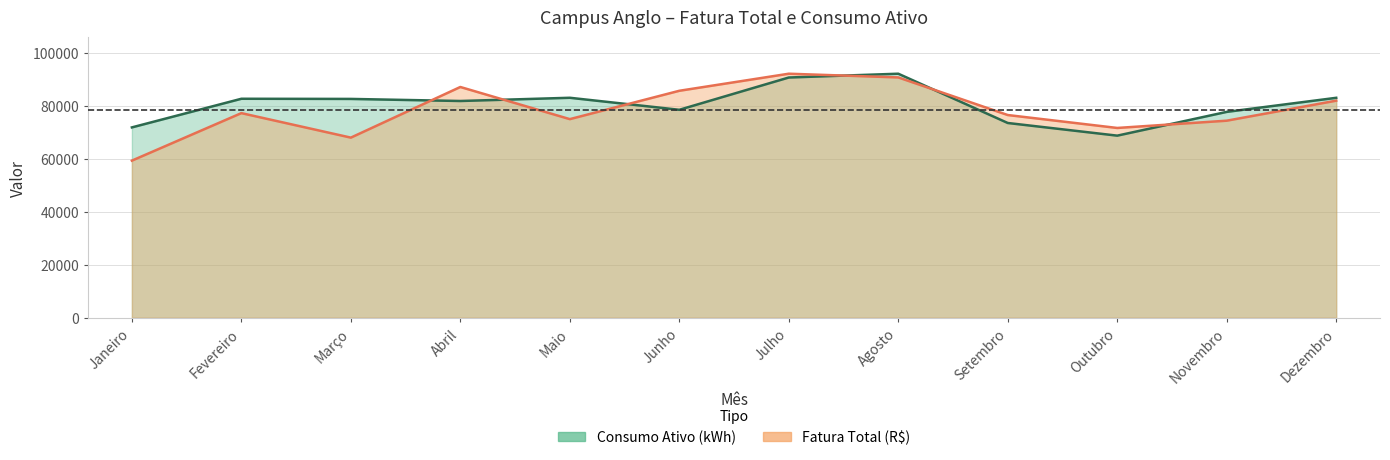

At which label is Consumo Ativo (kWh) closest to 80334?

Abril